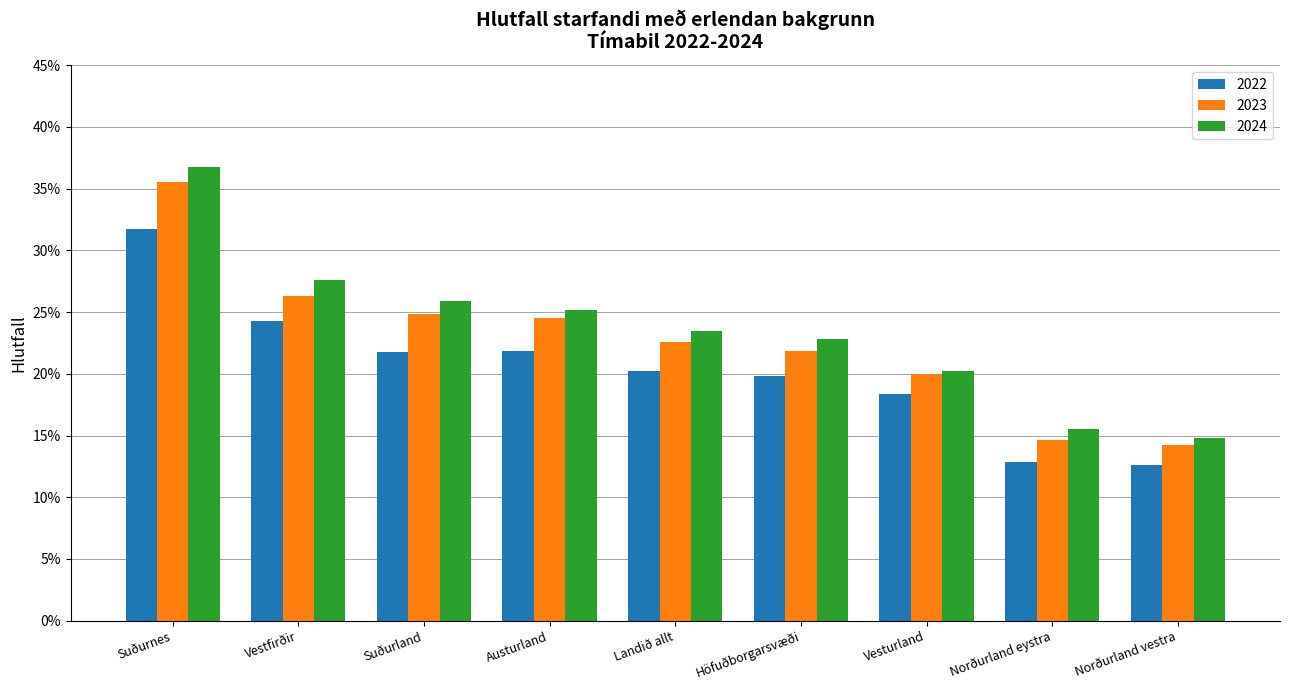

What is the greatest value displayed?

0.4